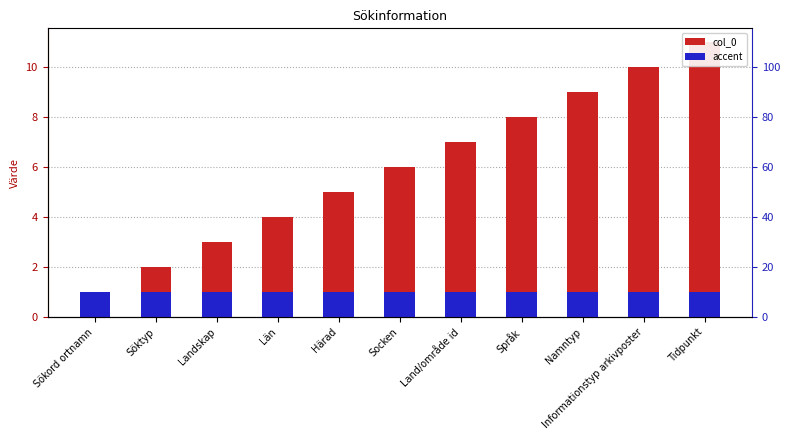

List the series in order of their peak value, lowest first.

accent, col_0